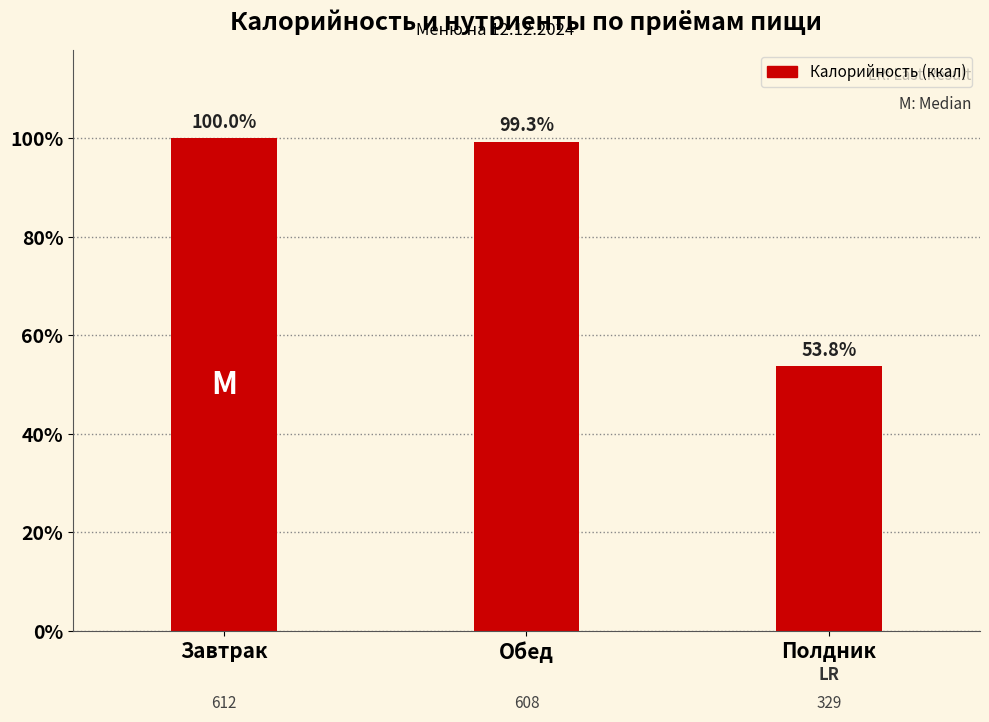

Does the chart contain any negative values?

No